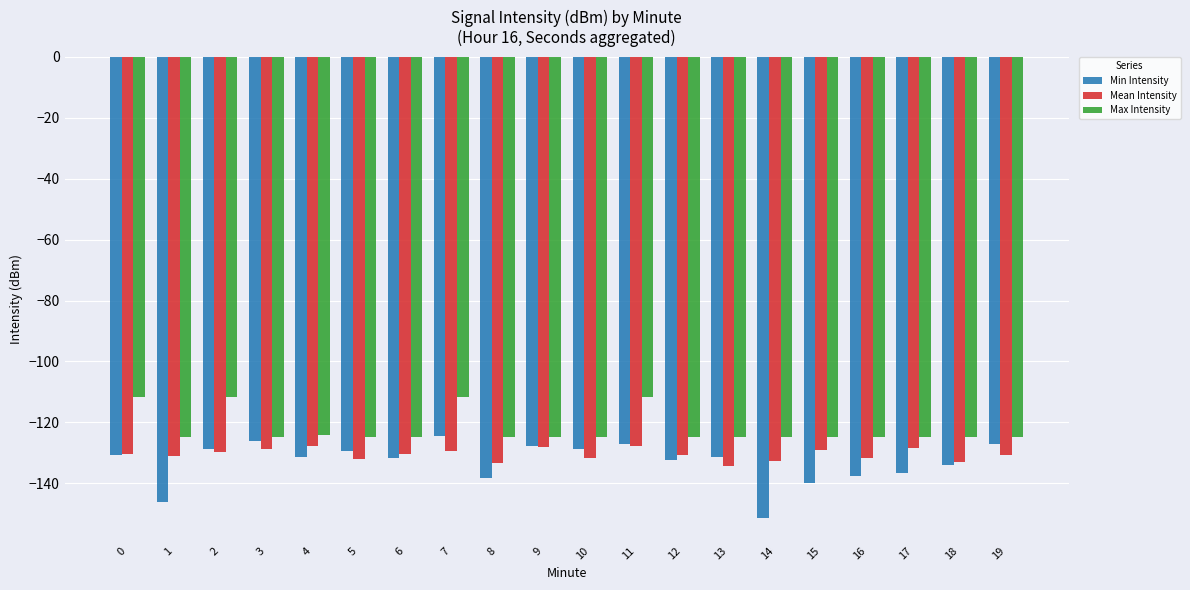

What is the value of the Min Intensity bar at the 18th from the left?

-136.8